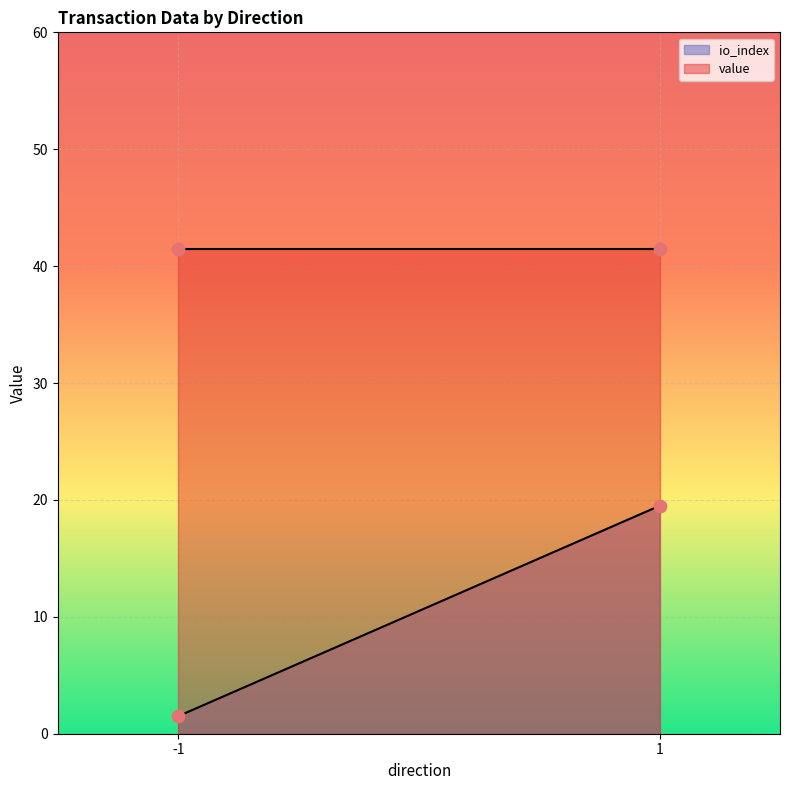

What are all the series names shown in the legend?

io_index, value